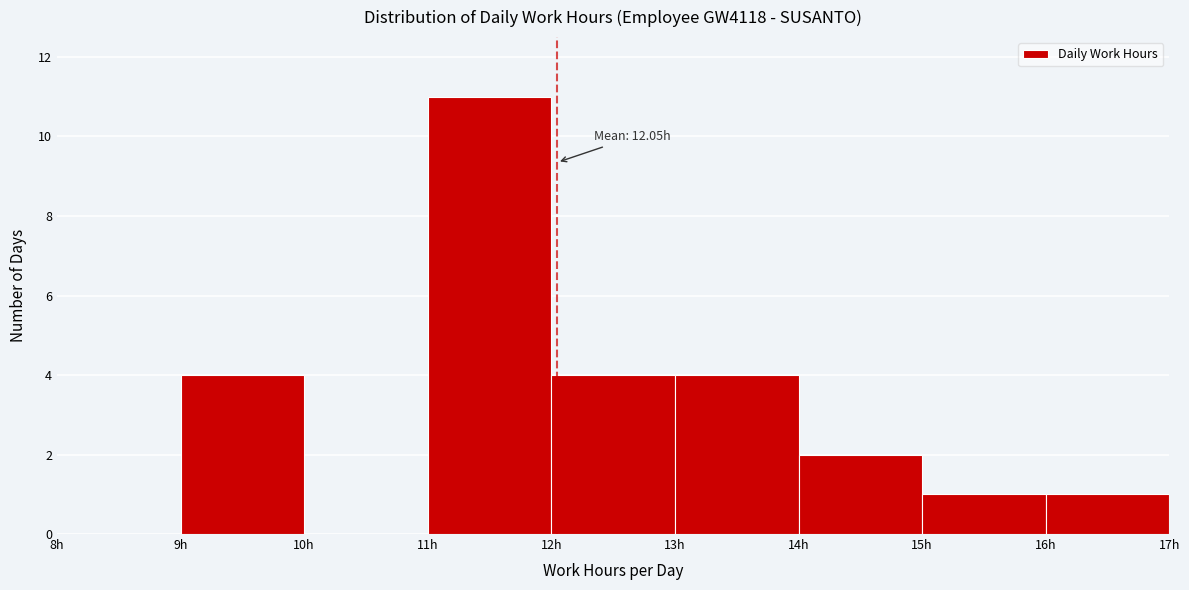

Which range on the x-axis has the tallest bar?

11 to 12